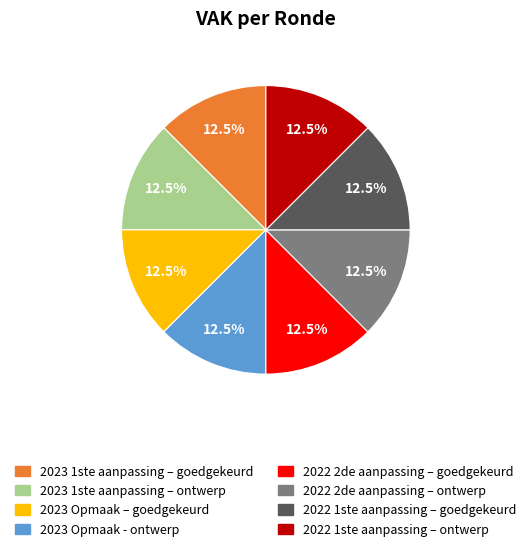

Is there any slice that represents more than half of the pie?

No